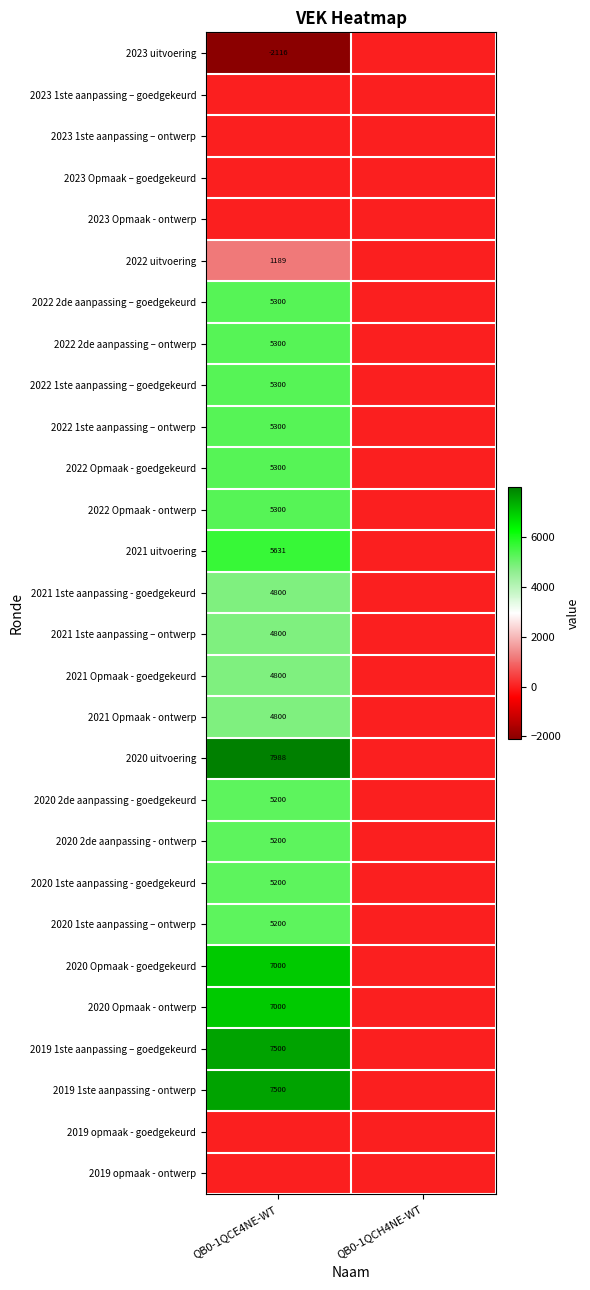

Is it true that 2022 Opmaak - goedgekeurd equals 5300 at QB0-1QCE4NE-WT?

True